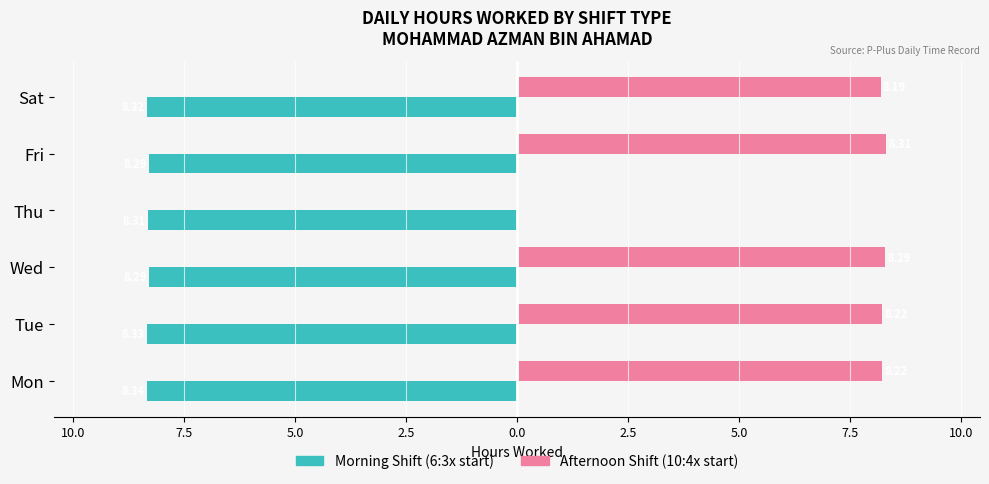

What are all the series names shown in the legend?

Morning Shift (6:3x start), Afternoon Shift (10:4x start)